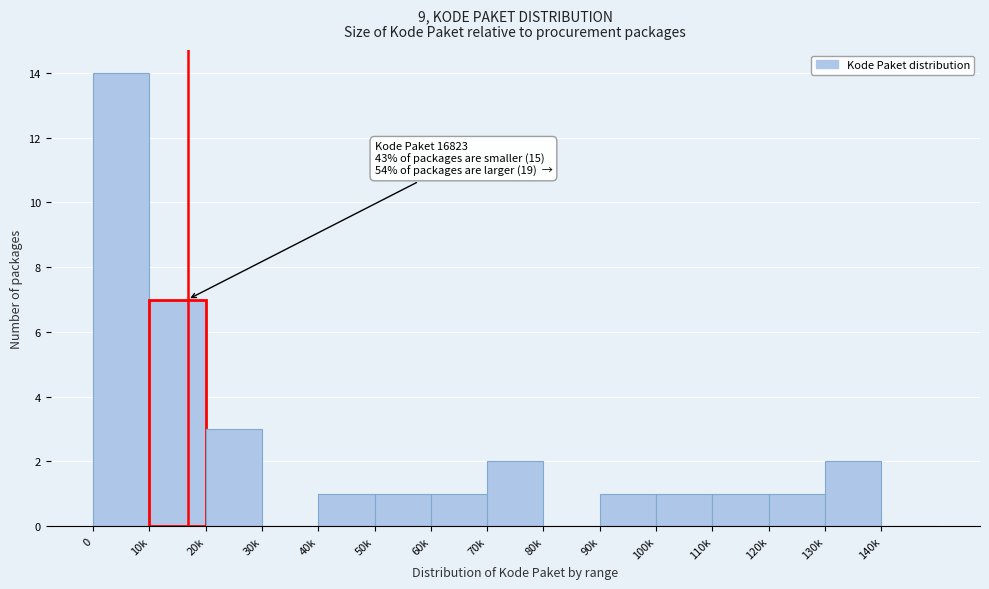

Reading right to left, list all the values displayed in this chart.

140k=0	130k=2	120k=1	110k=1	100k=1	90k=1	80k=0	70k=2	60k=1	50k=1	40k=1	30k=0	20k=3	10k=7	0=14